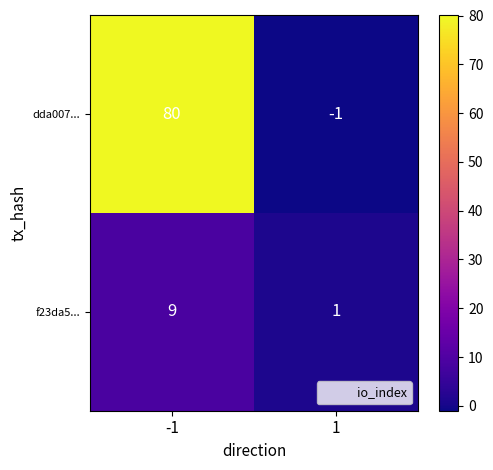

At -1, list the series in order from smallest to largest.

f23da5..., dda007...